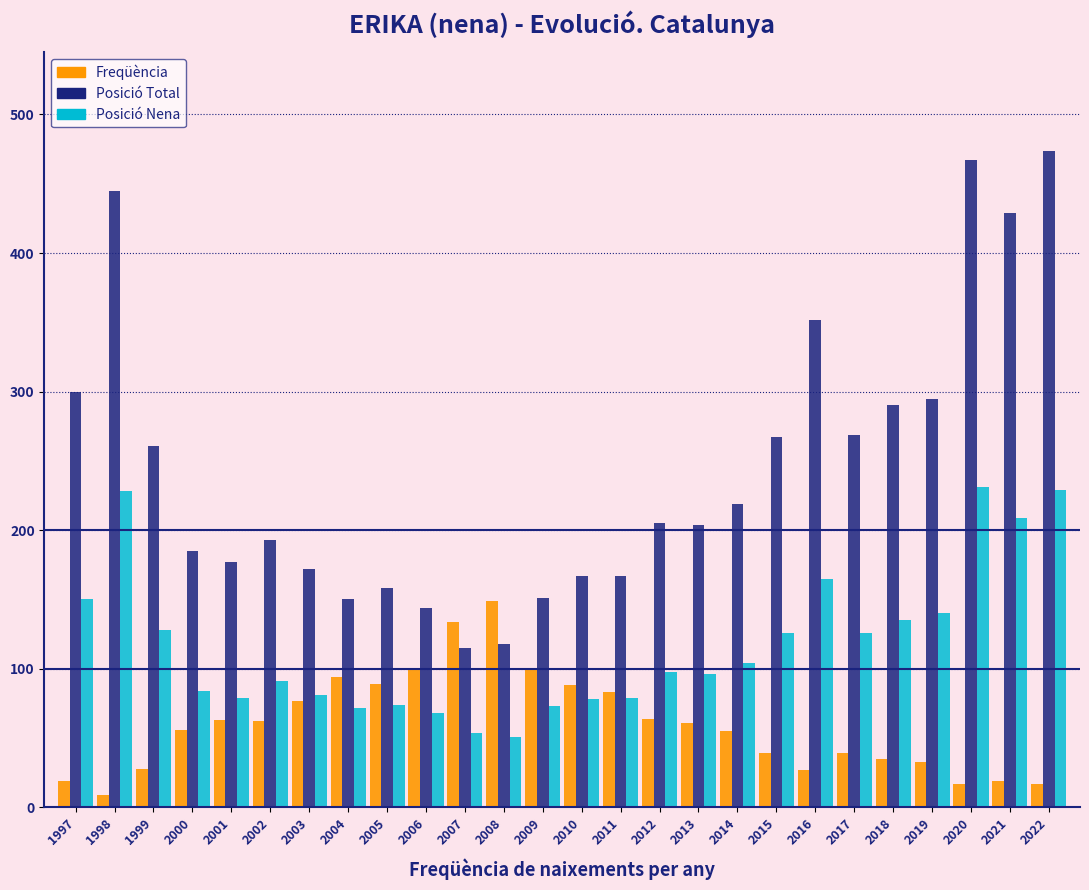

Which series has the largest total across all categories?

Posició Total